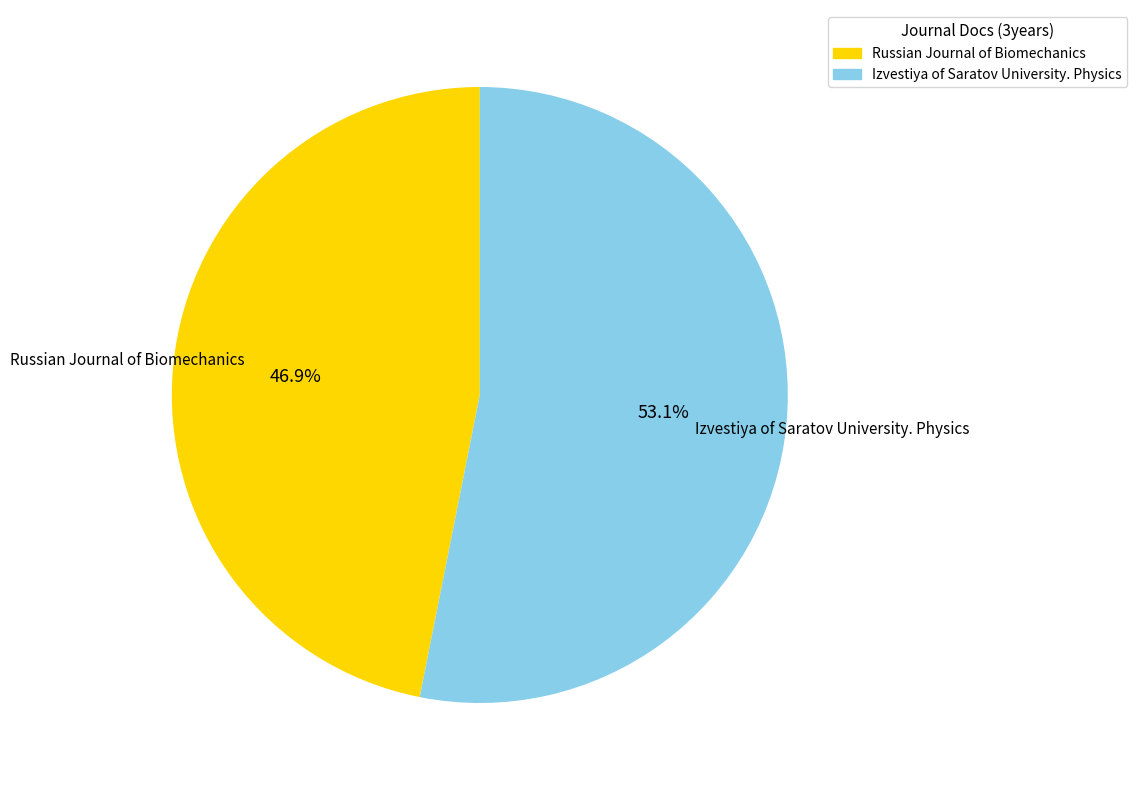

How many segments does this pie chart have?

2